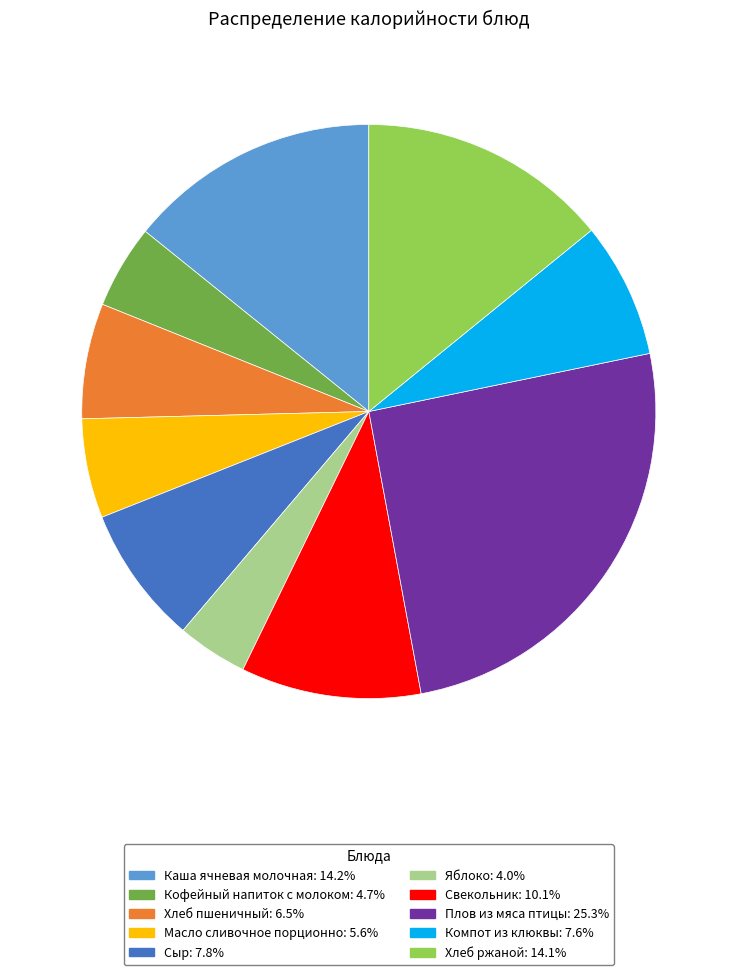

What is the largest slice in the pie chart?

Плов из мяса птицы